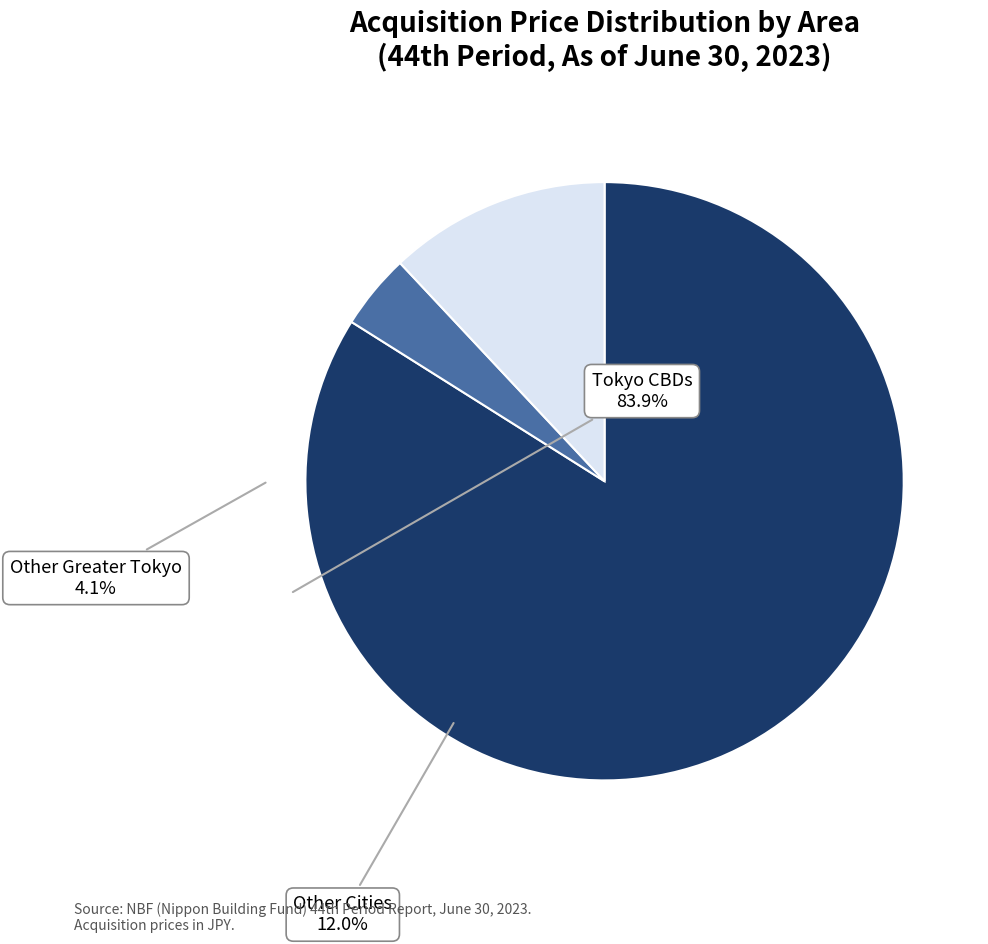

Is the sum of Tokyo CBDs and Other Greater Tokyo greater than half?

Yes